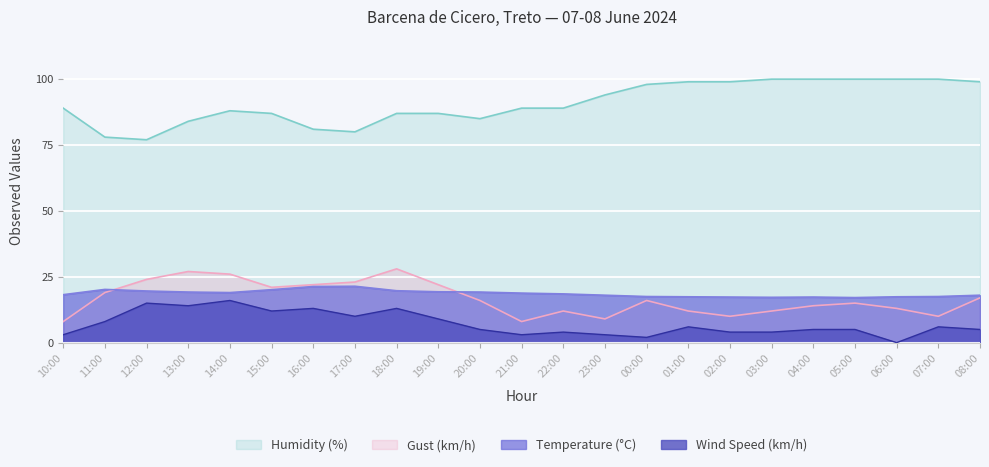

Where is the first local minimum for Gust (km/h)?

15:00